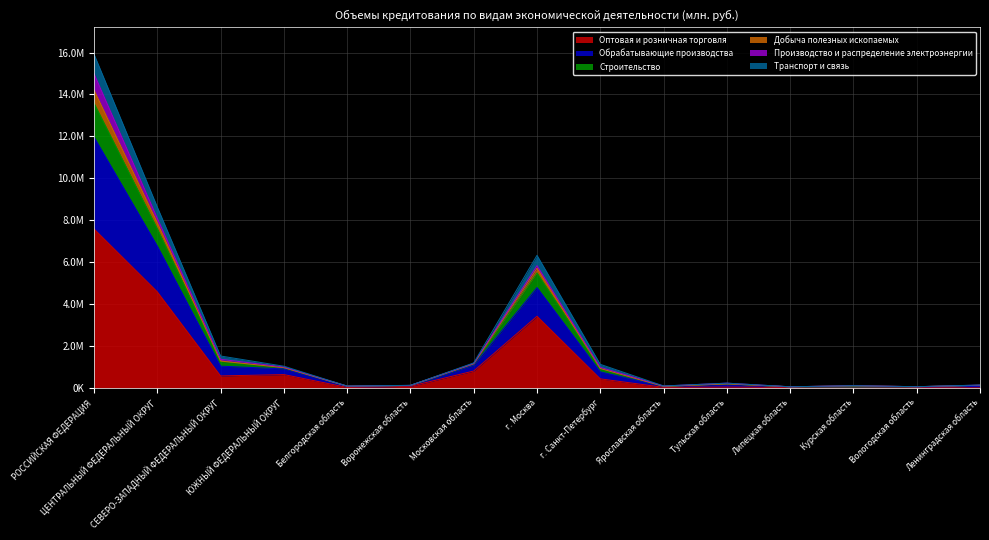

What is the greatest value displayed?

15920427